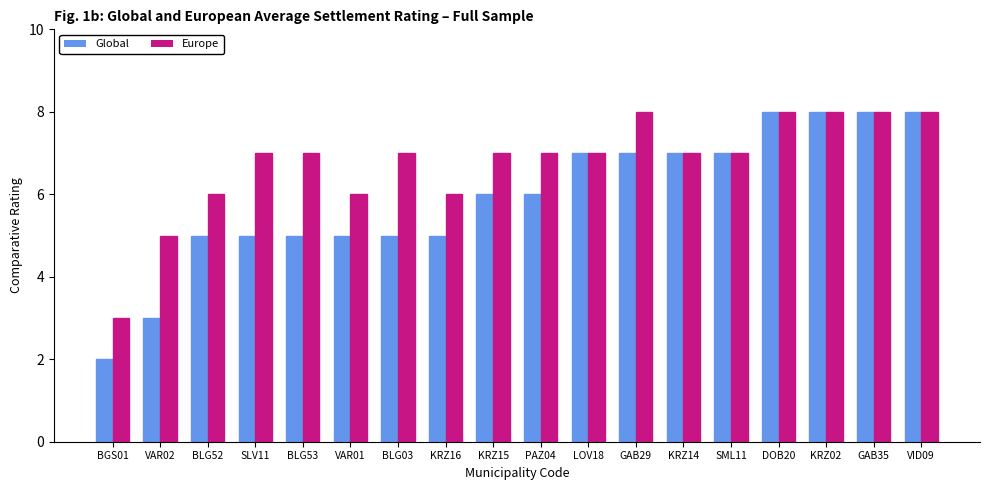

How many bars are there in each group?

2